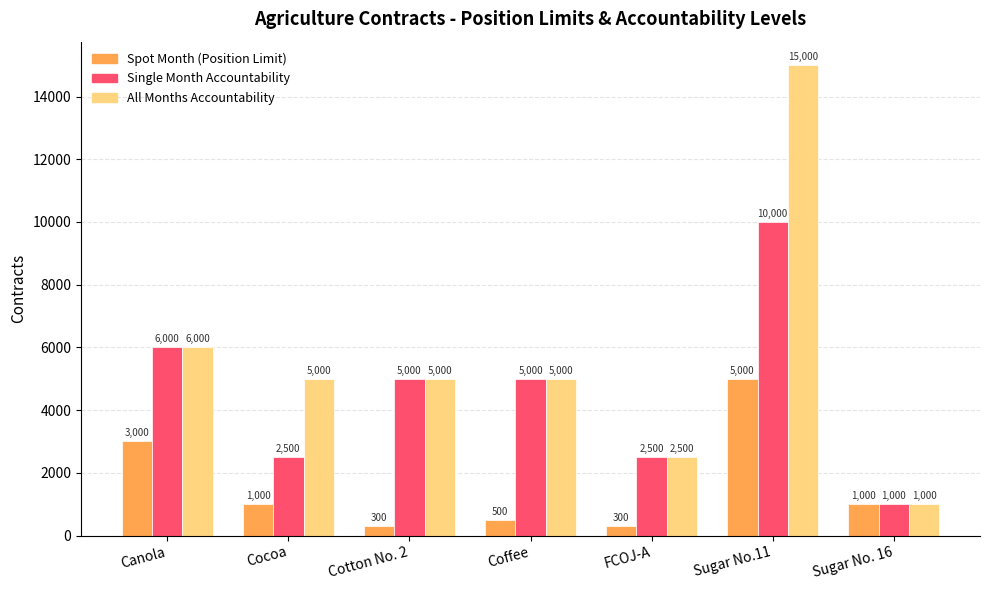

What is the spread (max minus min) of values at Coffee?

4500